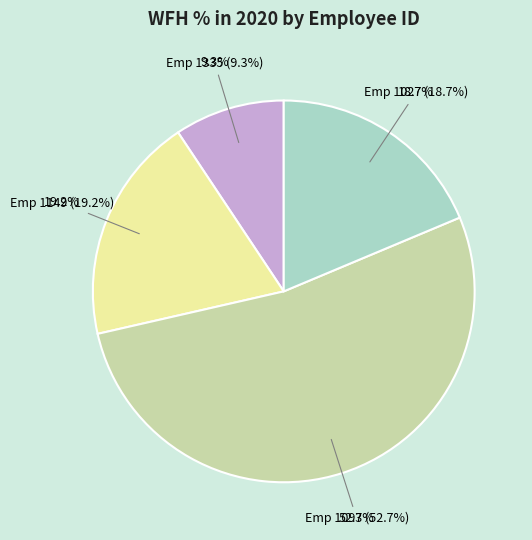

How many segments does this pie chart have?

4